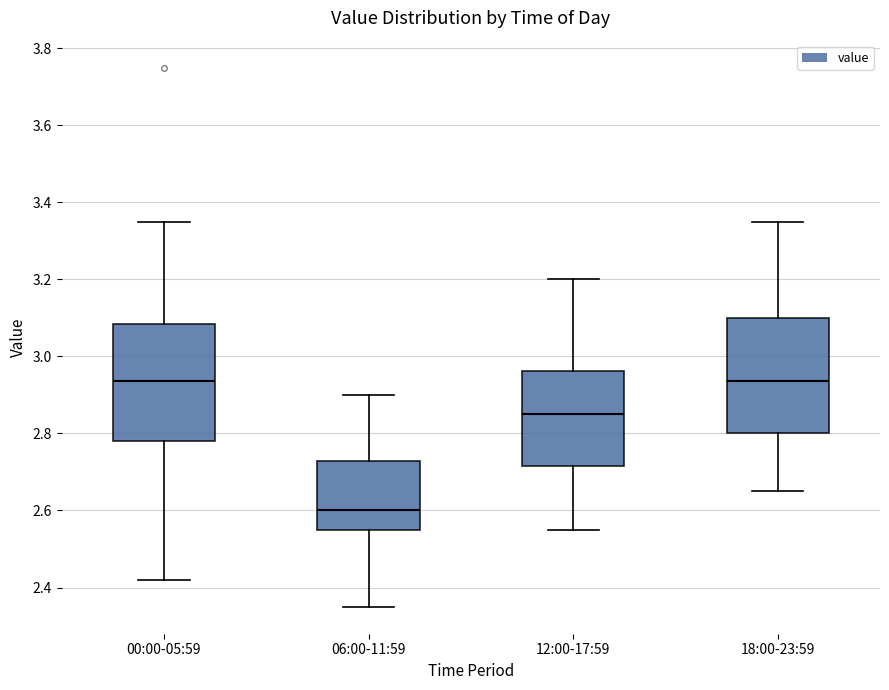

Which box's median line is the lowest?

06:00-11:59